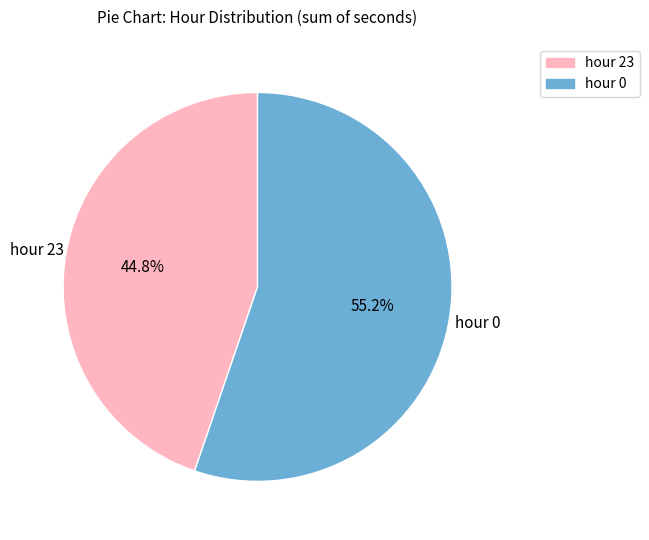

Is there a majority slice in this chart?

Yes